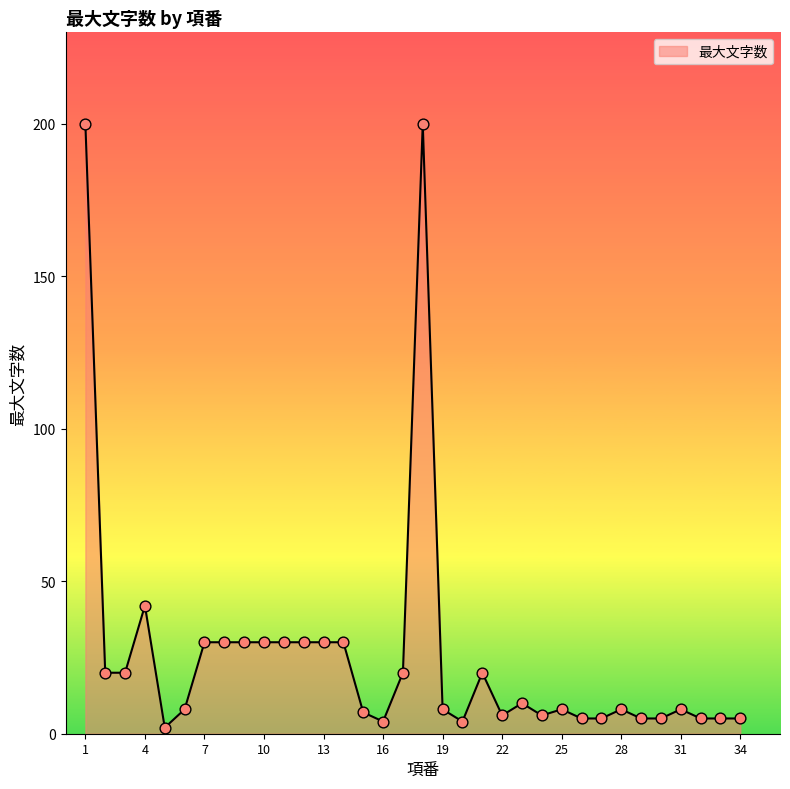

What is the maximum value shown in the chart?

200